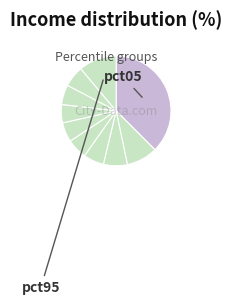

Rank the categories by value from lowest to highest.

pct65, pct55, pct75, pct45, pct35, pct85, pct25, pct15, pct95, pct05